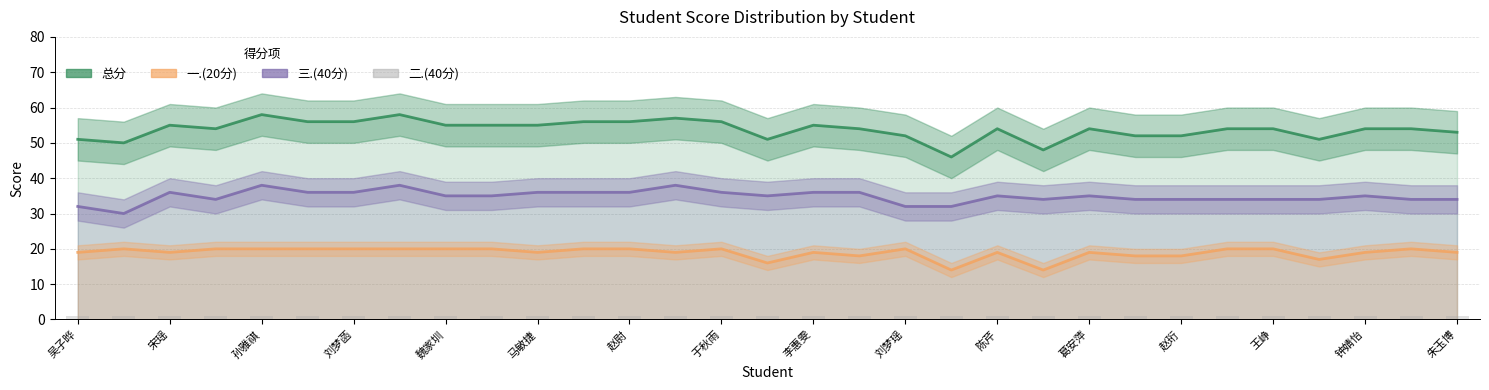

The value of 总分 at 27 is 51. True or false?

True